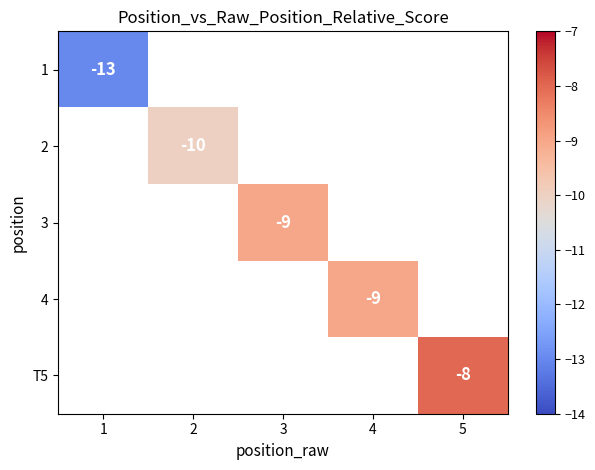

The 4 series shows -9 at 4. True or false?

True